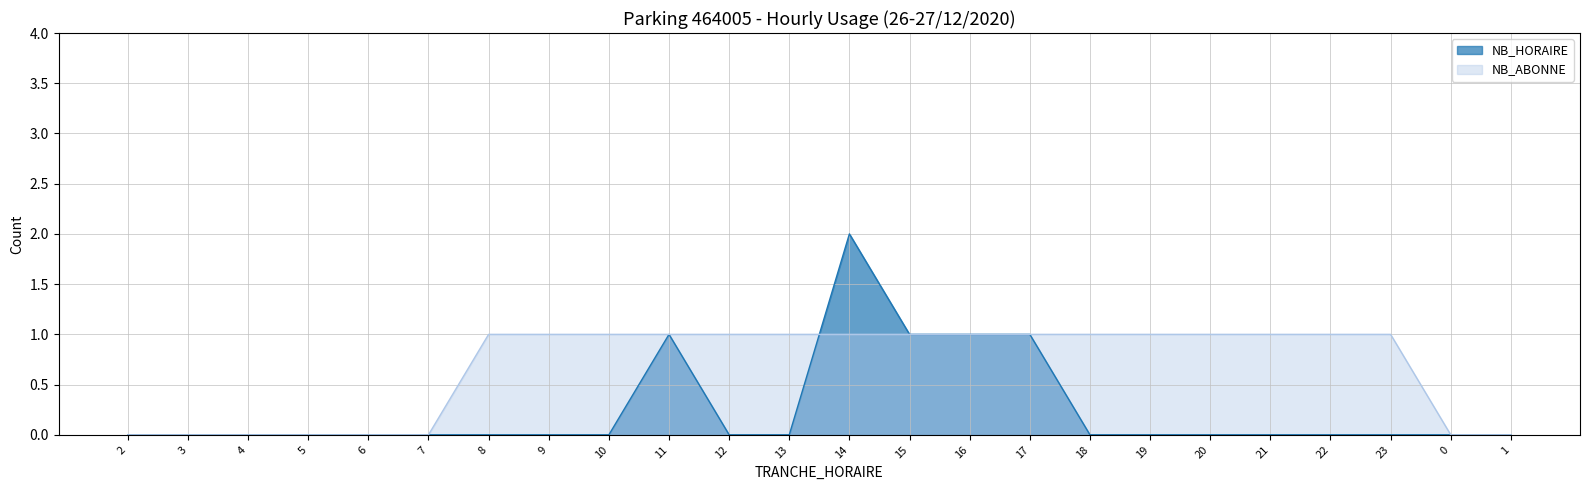

How many data points does each series have?

24